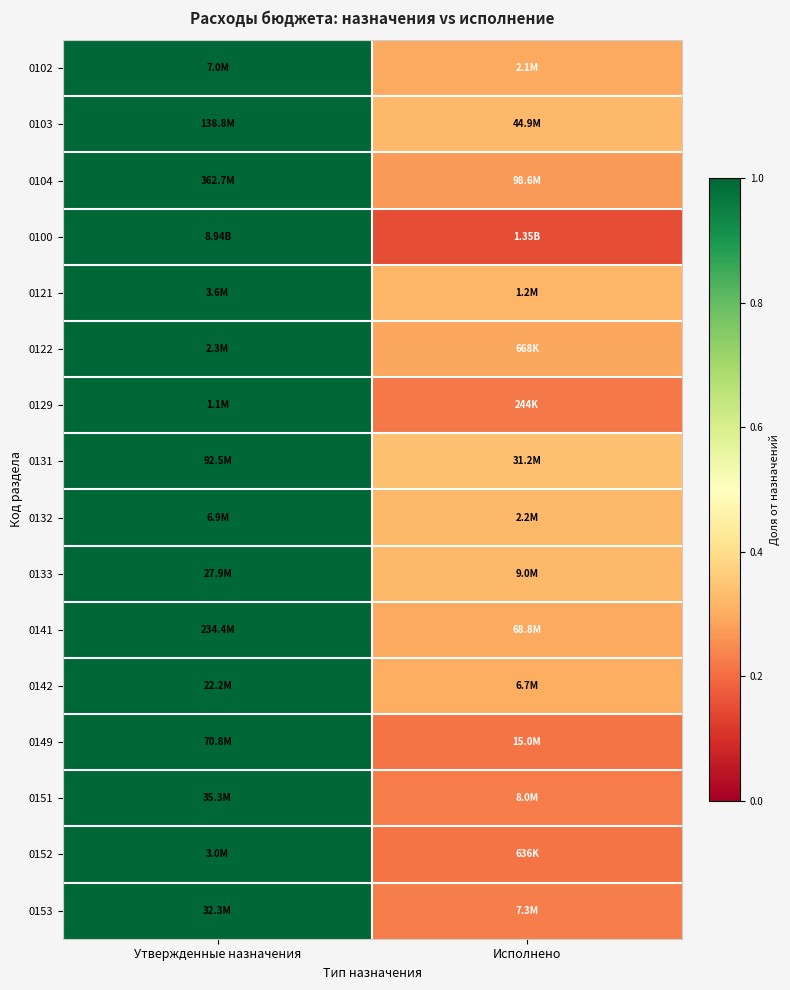

What is the minimum value shown in the chart?

0.2